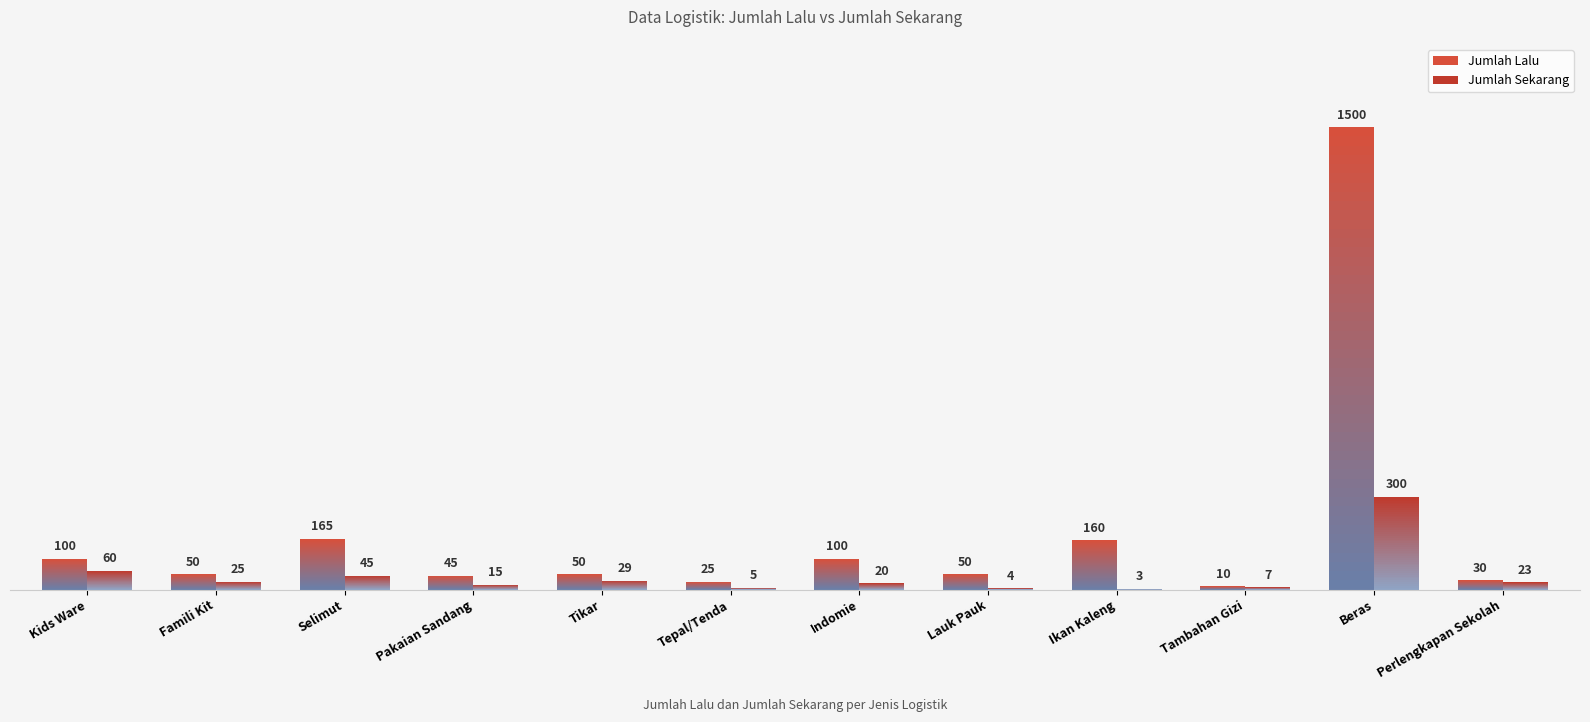

What is the difference between the maximum and second lowest values in the Jumlah Lalu series?

1475